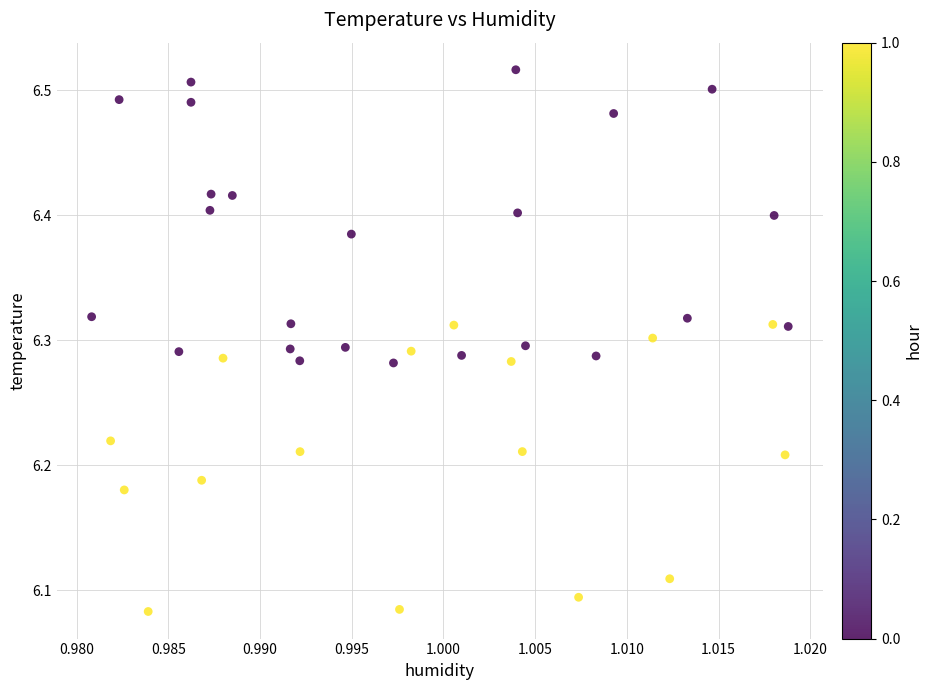

What is the range of Y values (max minus min)?

0.4